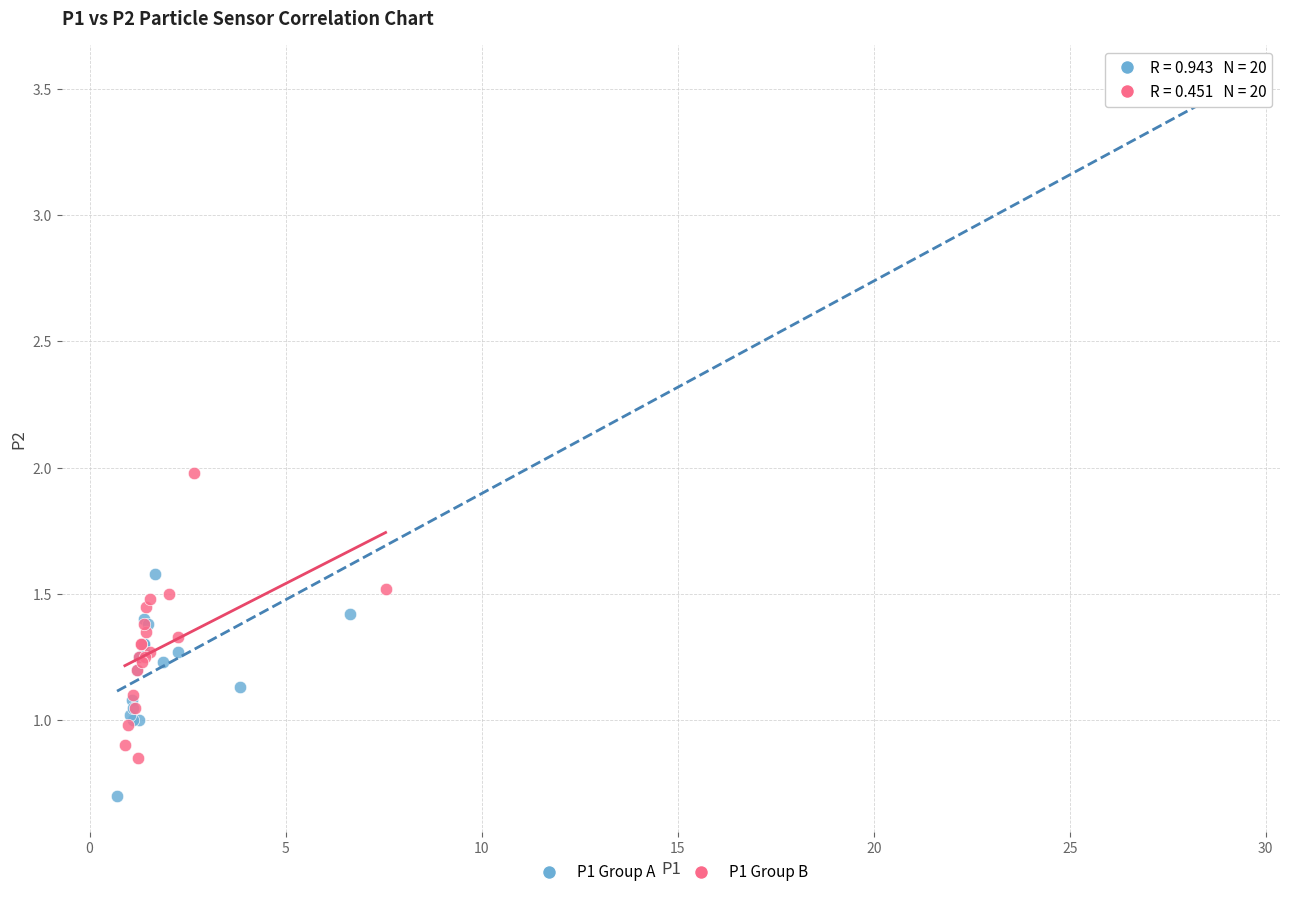

Which series reaches the minimum Y coordinate?

P1 Group A